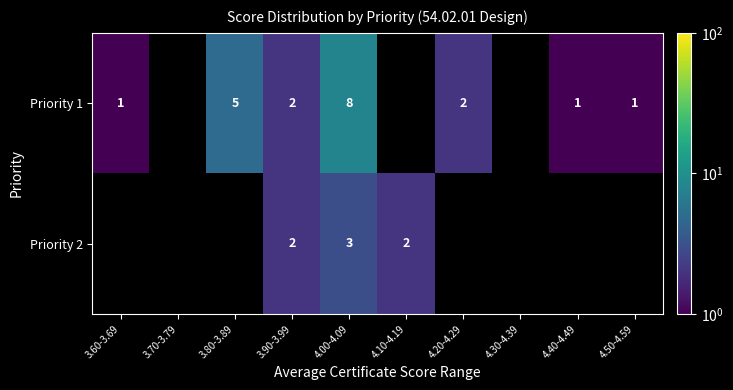

Is it true that Priority 1 equals 2 at 4.20-4.29?

True